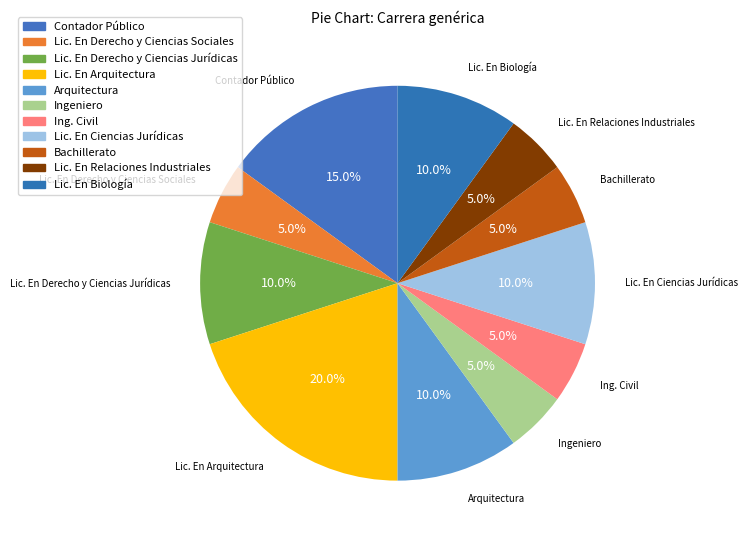

How many segments does this pie chart have?

11